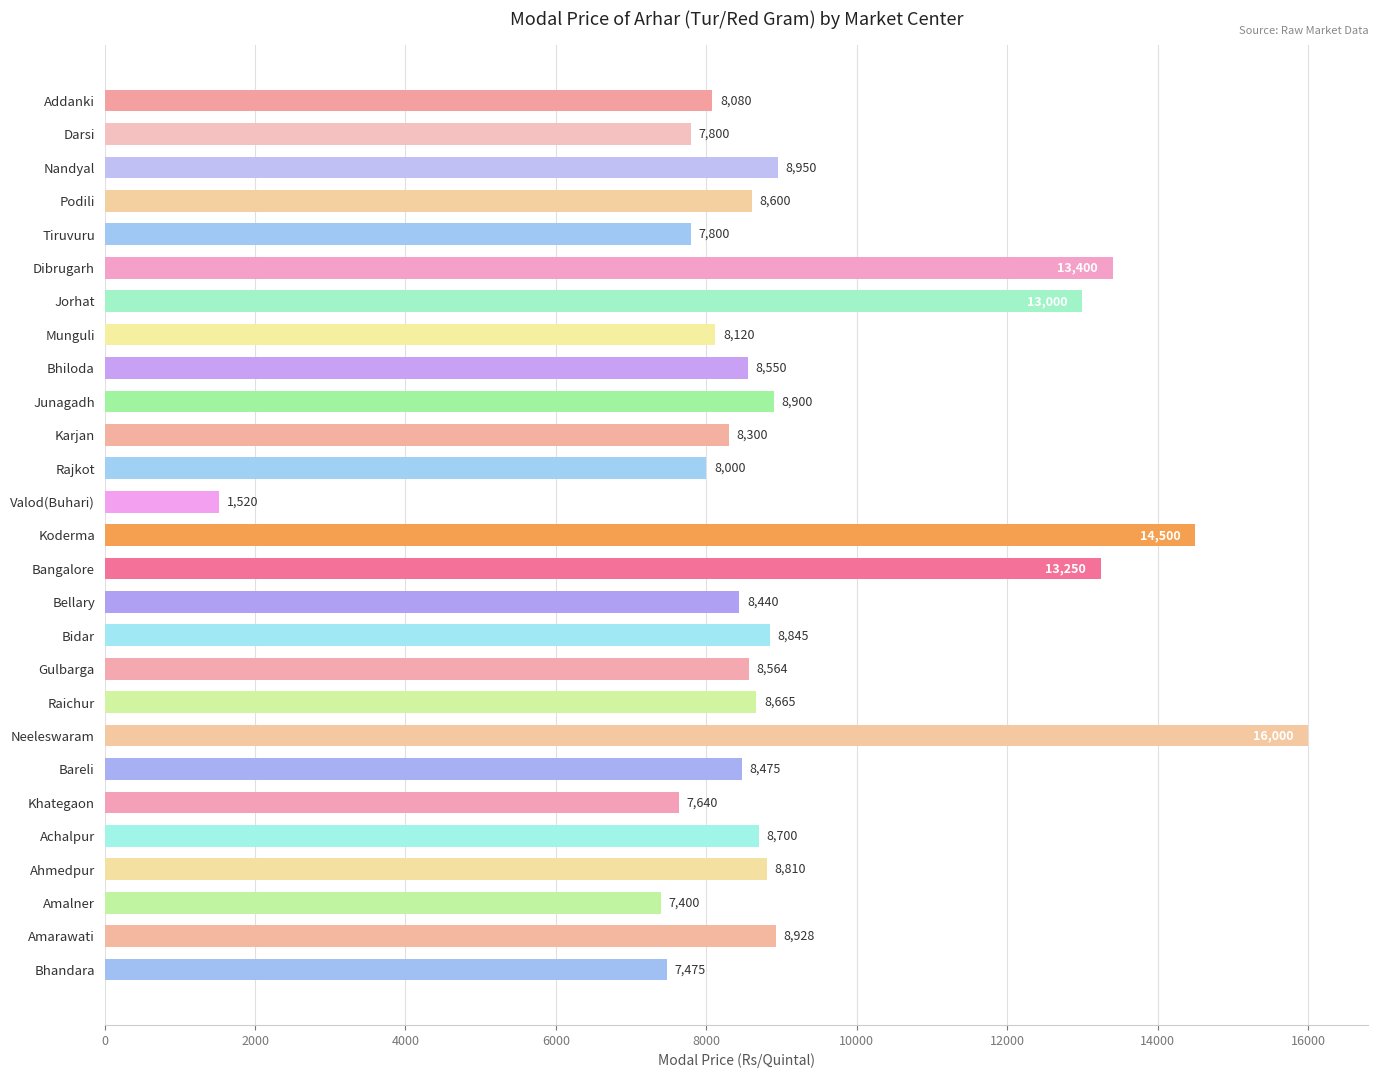

What is the difference between the second highest and minimum values?

12980